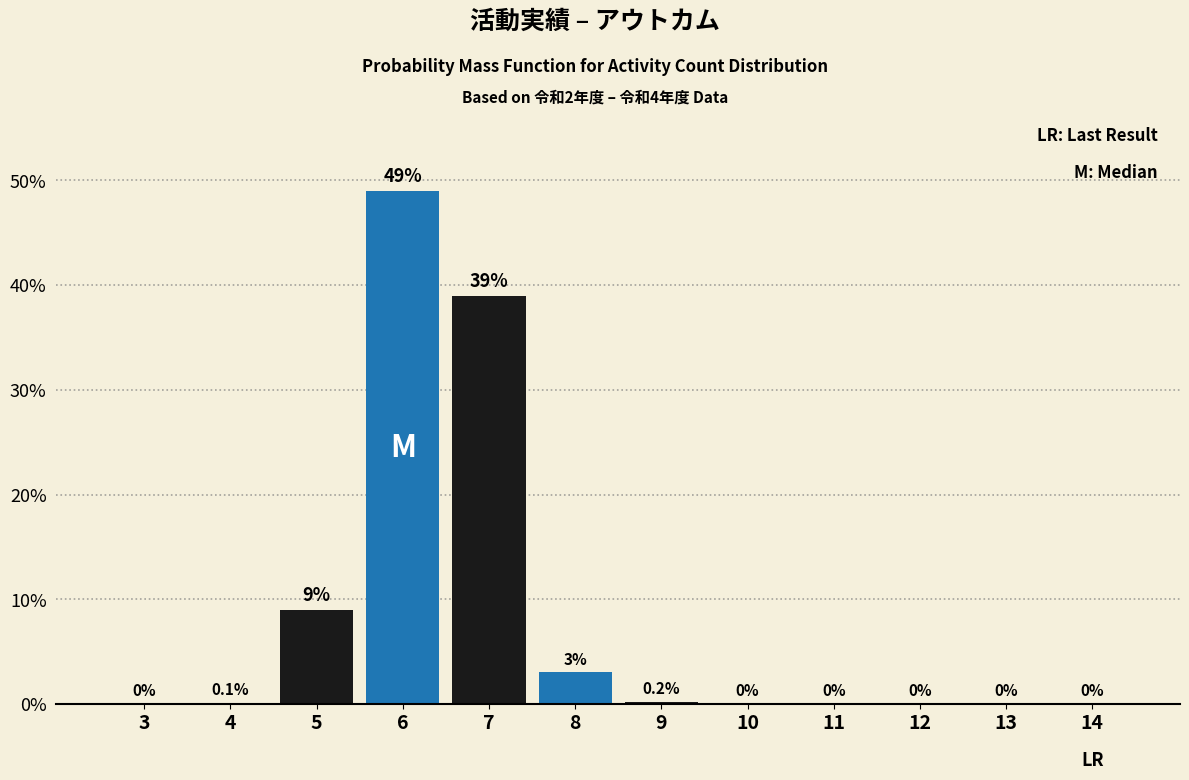

Reading left to right, what are all the values shown in this chart?

3=0.0	4=0.1	5=9.0	6=49.0	7=39.0	8=3.0	9=0.2	10=0.0	11=0.0	12=0.0	13=0.0	14=0.0